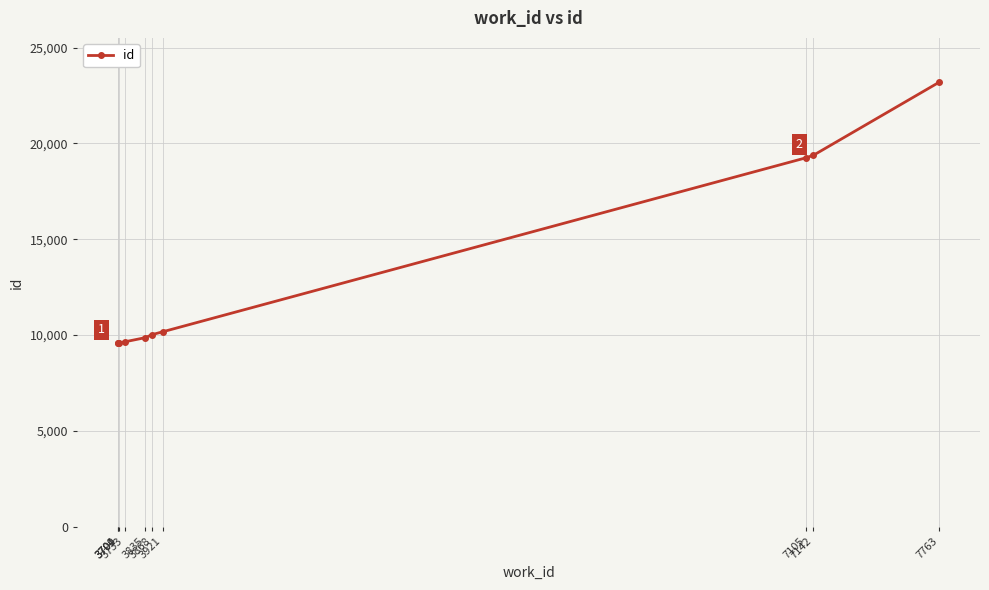

Is it true that the value at 3704 is 4034?

False